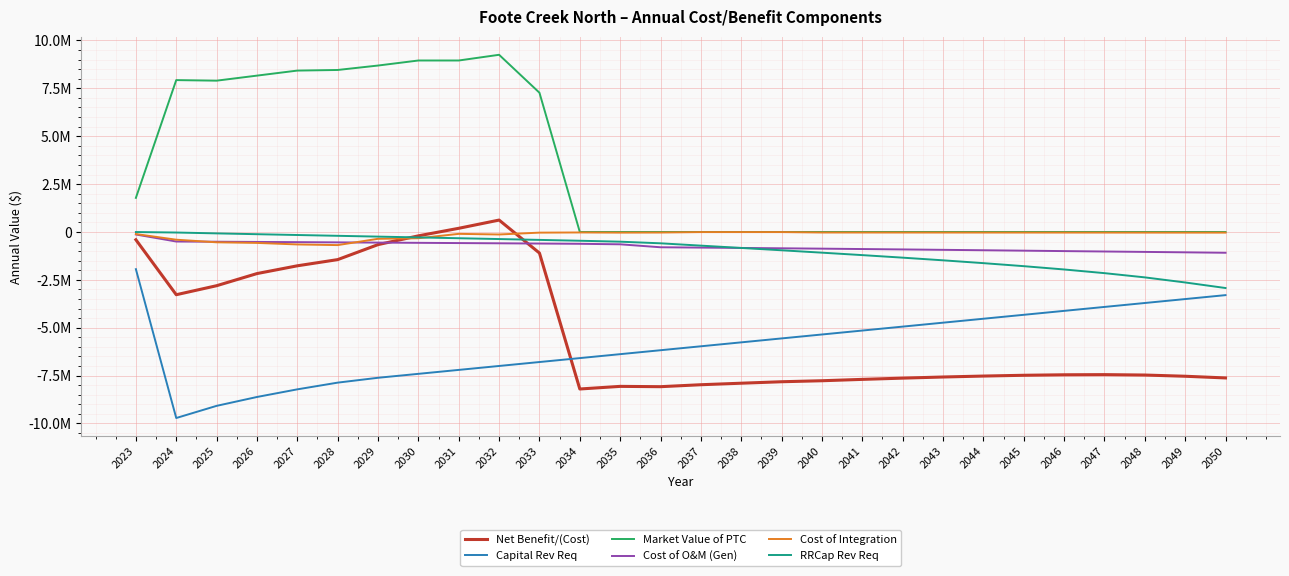

Is this an area chart (filled region under the line)?

No